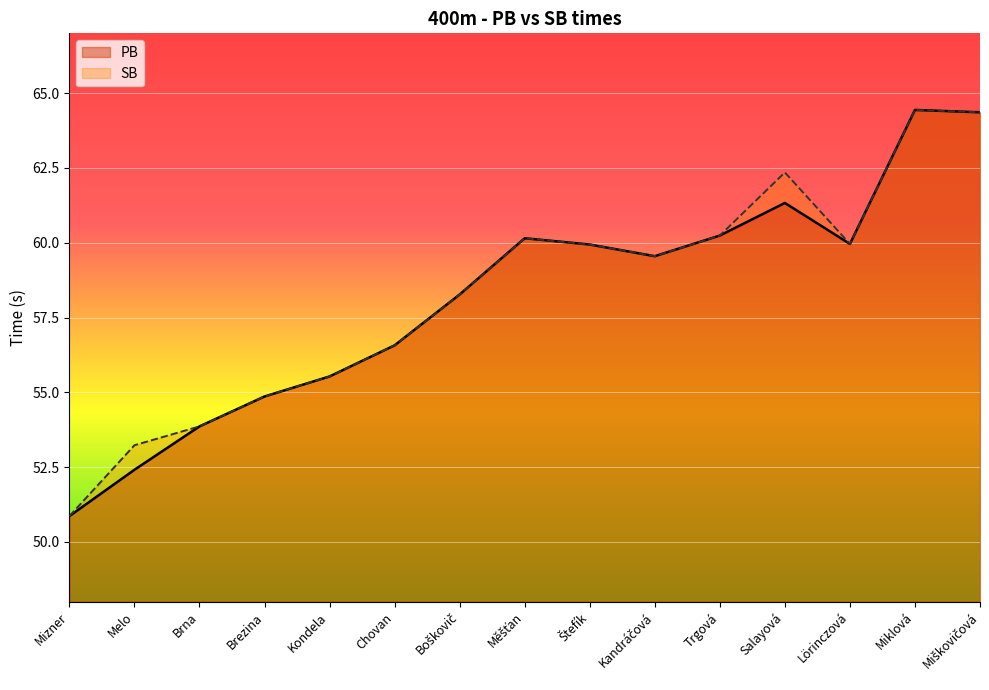

How many series are shown in this chart?

2